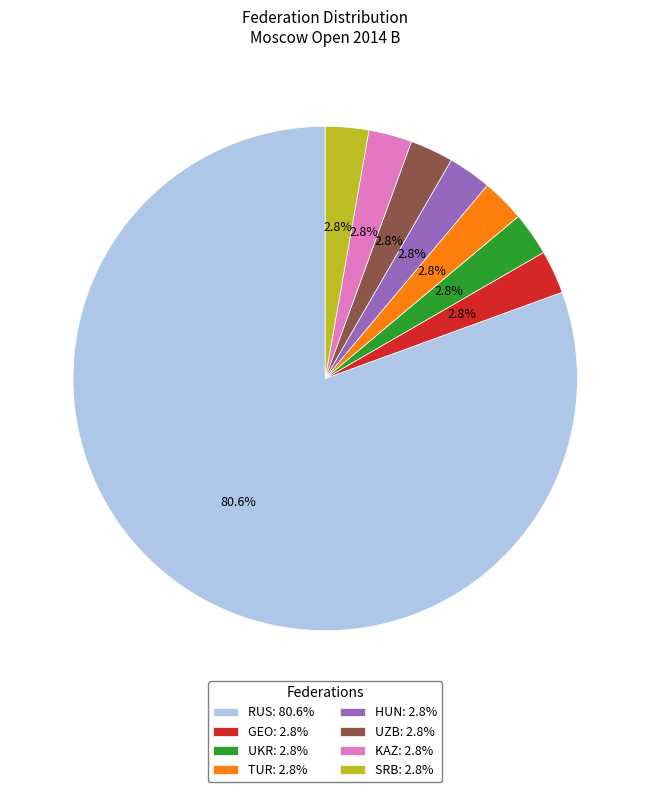

What is the ratio of the value at SRB to the value at UZB?

1.0